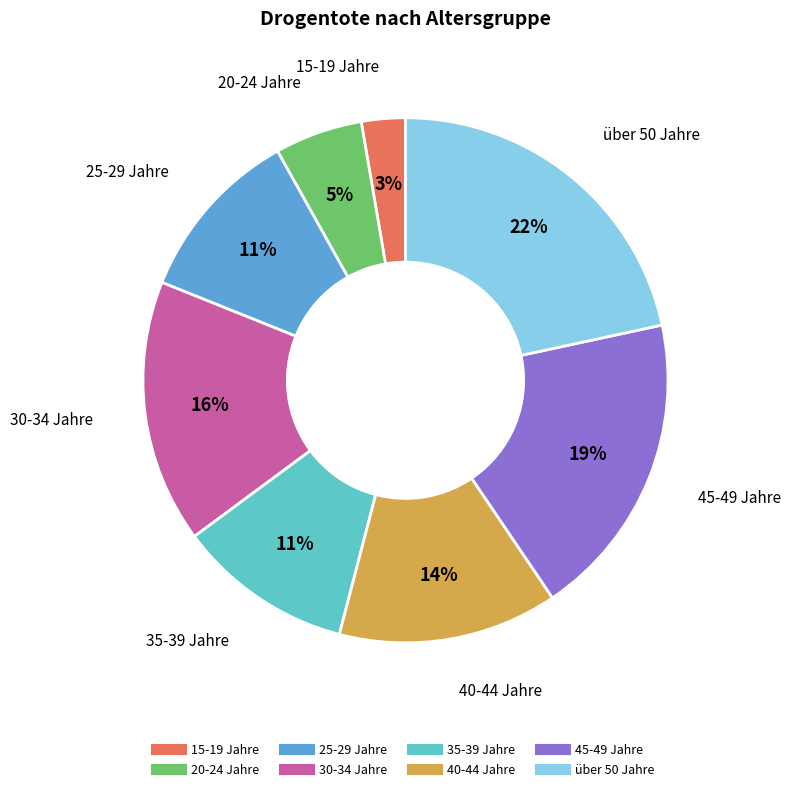

Approximately how many times larger is the value at 20-24 Jahre compared to 30-34 Jahre?

0.3